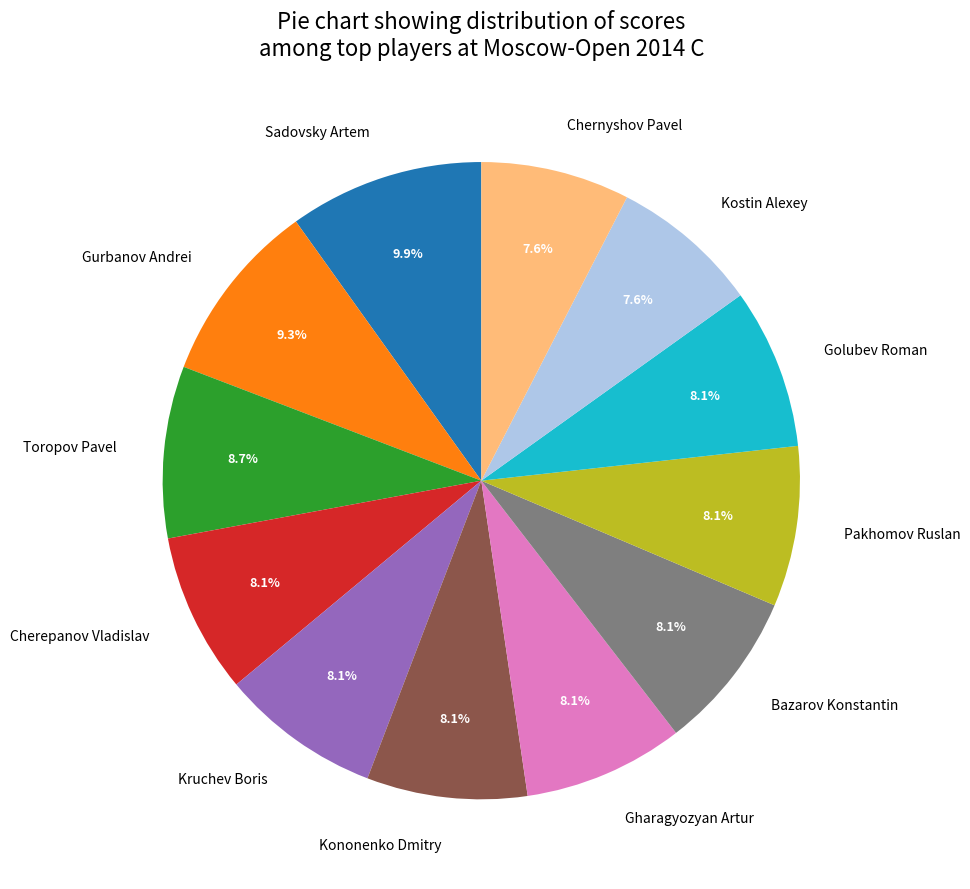

How many slices are in this pie chart?

12